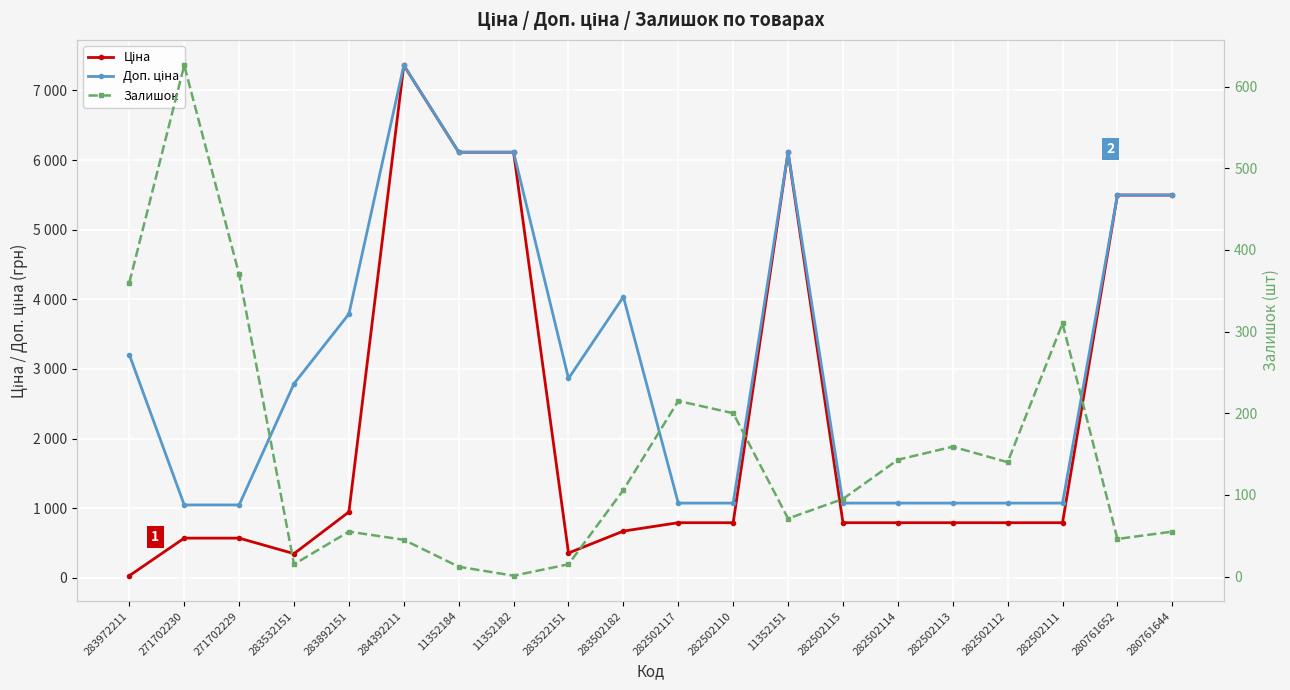

How many data points does each series have?

20